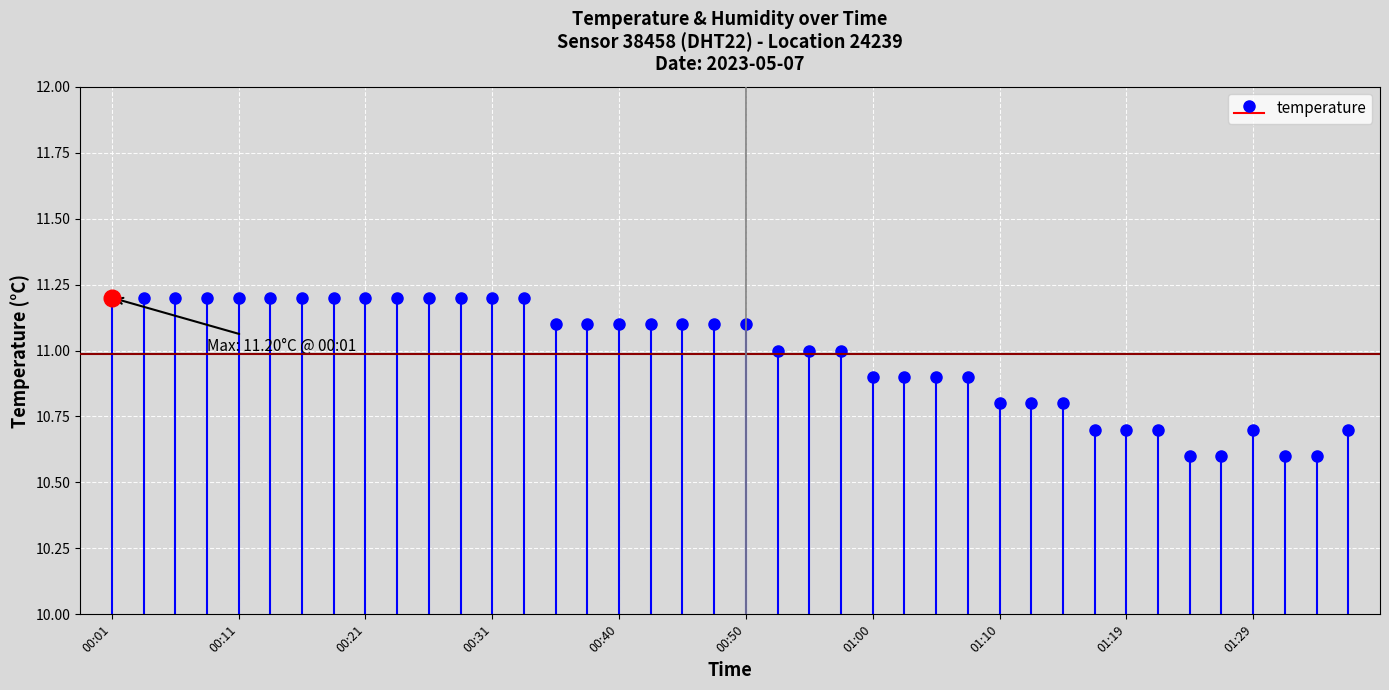

Is it true that the value at 01:36 is 6.2?

False